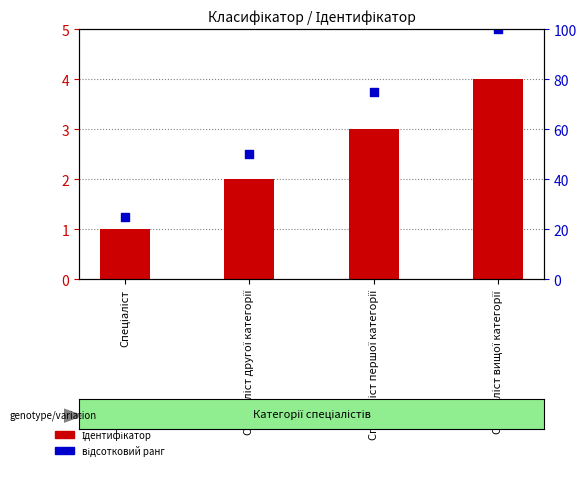

Is the value of відсотковий ранг at Спеціаліст другої категорії greater than the value of Ідентифікатор at Спеціаліст?

Yes